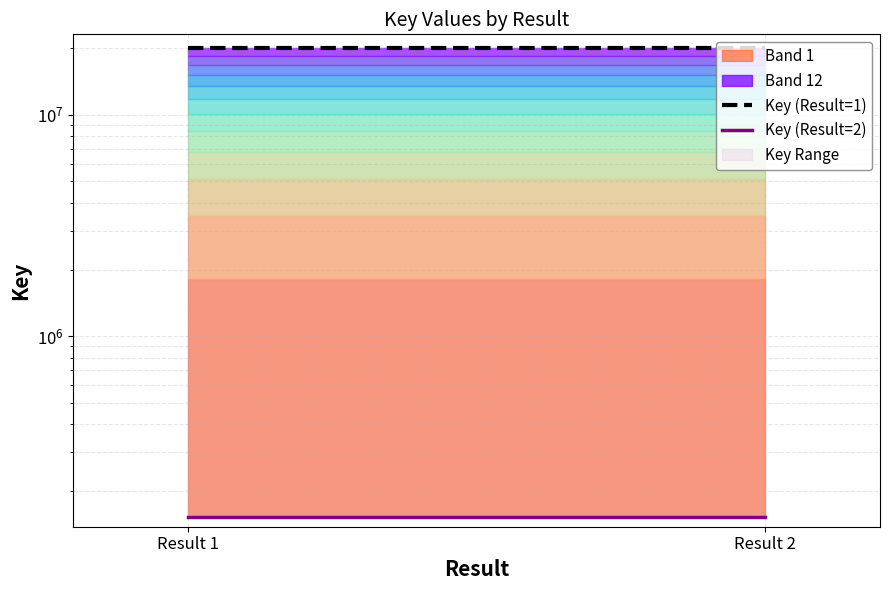

True or false: Key (Result=2) has a value of 153188 at Result 1.

True